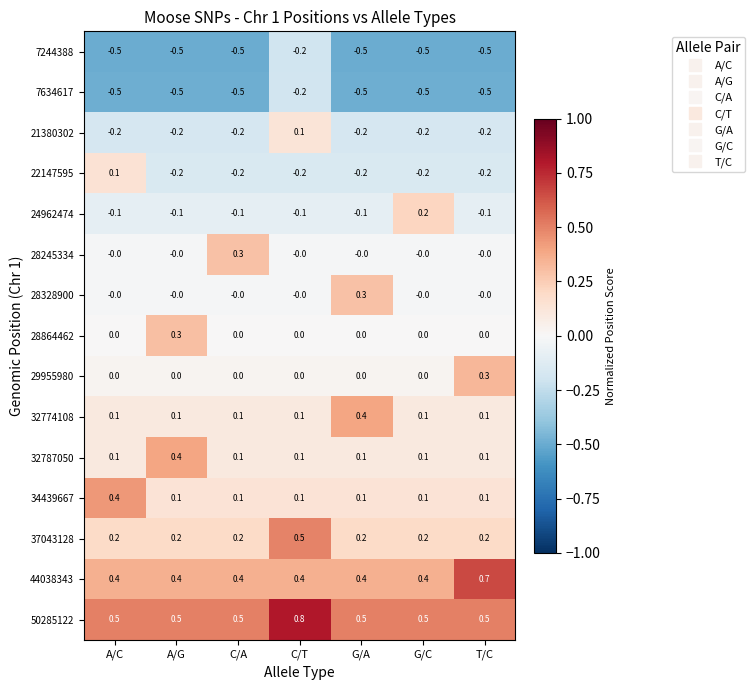

The 7244388 series shows -0.5 at G/A. True or false?

True